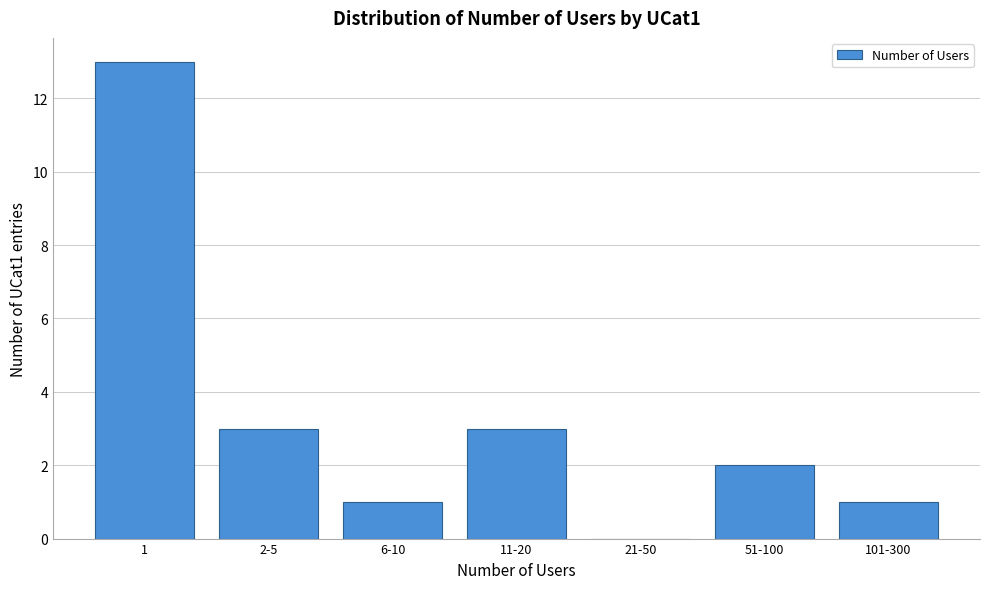

Reading left to right, extract all data points from this chart.

1=13	2-5=3	6-10=1	11-20=3	21-50=0	51-100=2	101-300=1